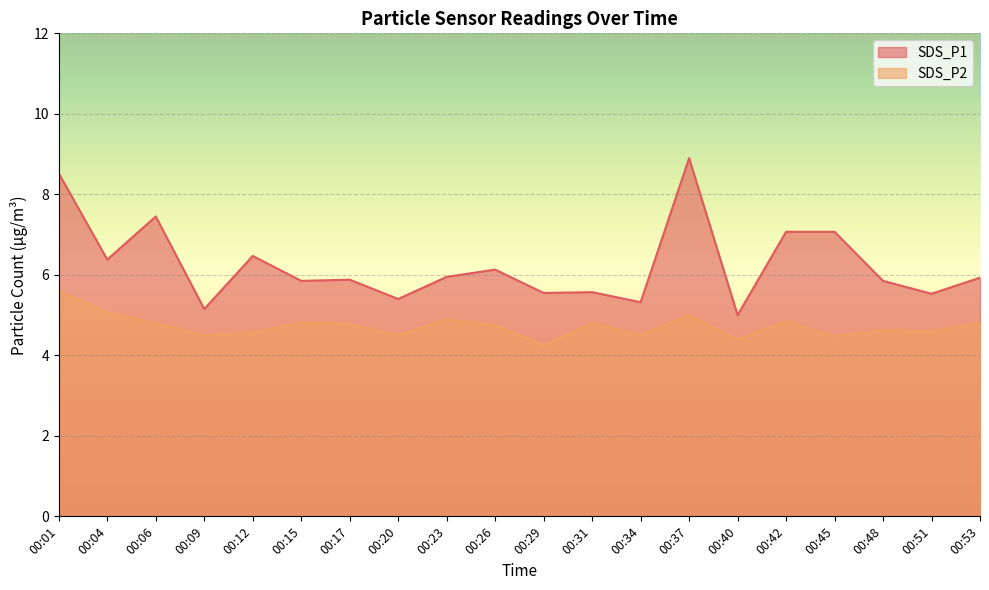

What is the total value across all series at 00:29?

9.8